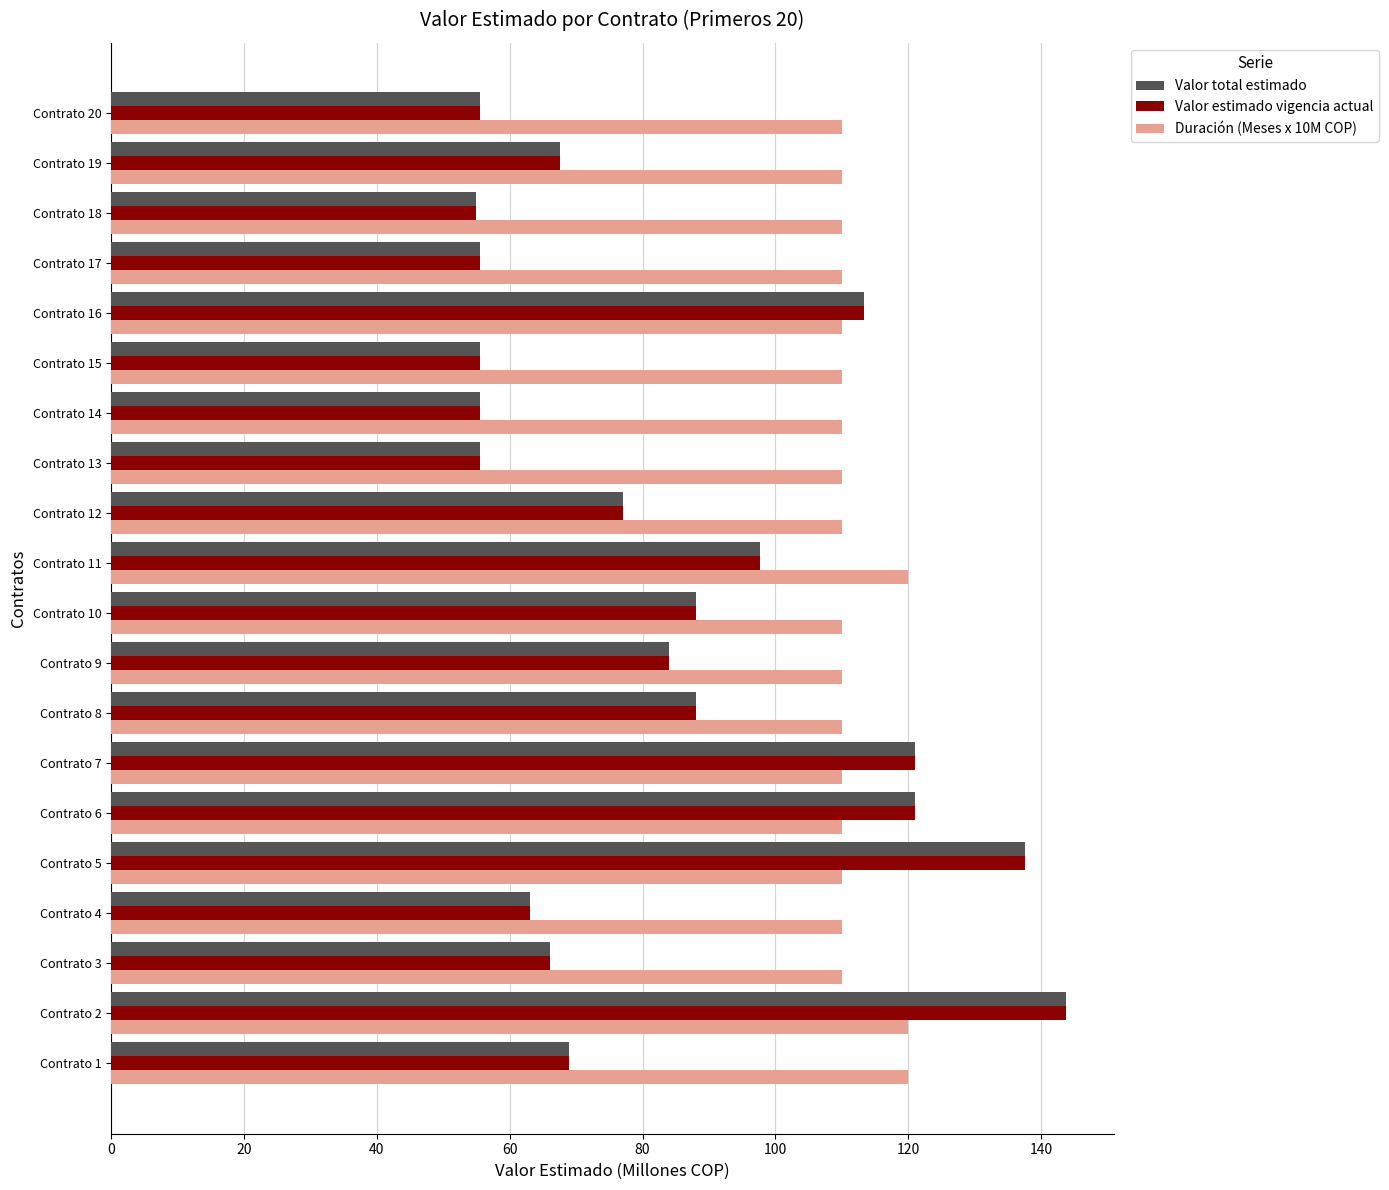

At which category is the sum across all series the highest?

Contrato 2